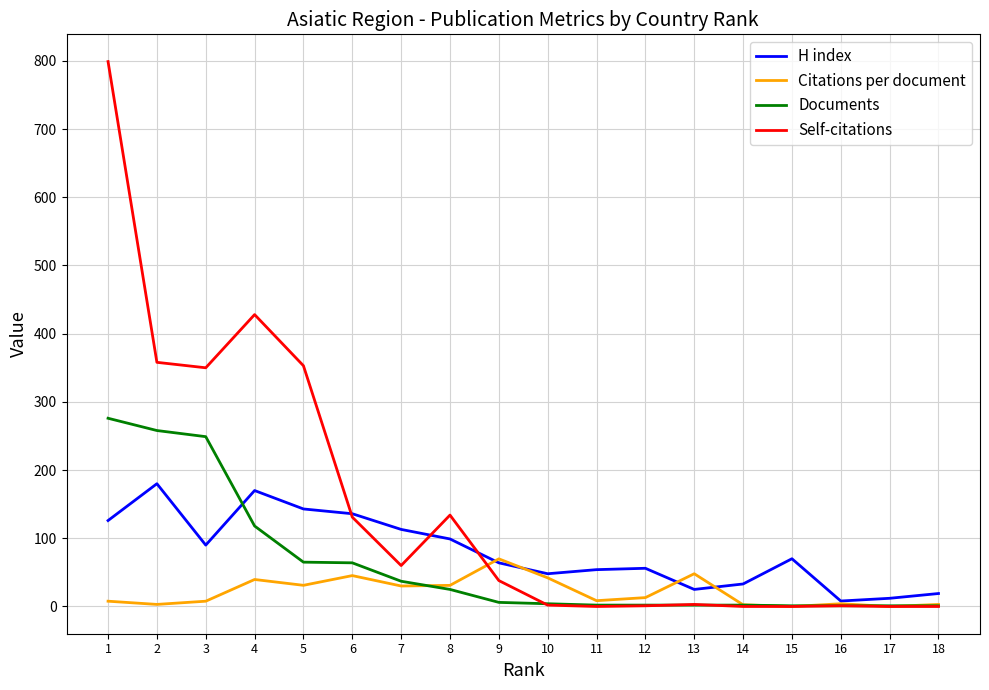

What is the maximum value shown in the chart?

799.0